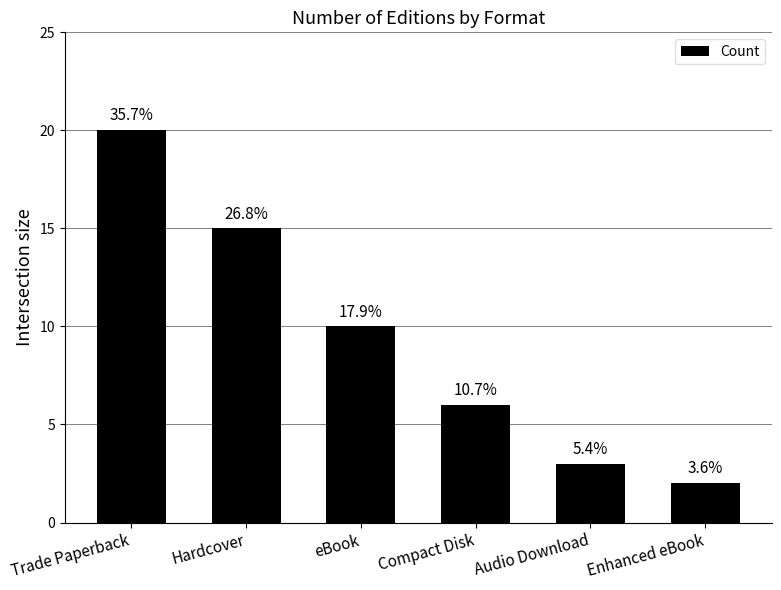

What is the change in value from Trade Paperback to Audio Download?

-17